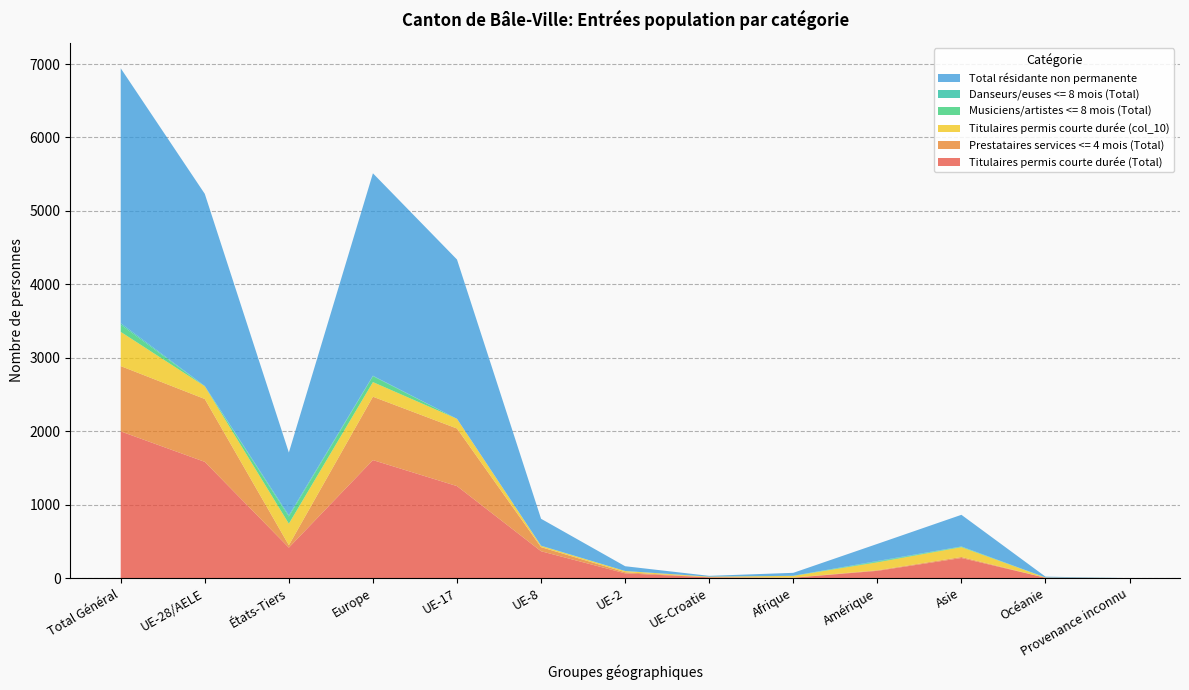

Reading right to left, extract all data points from this chart.

Titulaires permis courte durée (Total): 0	5	274	99	5	11	65	366	1253	1607	415	1583	1998
Prestataires services <= 4 mois (Total): 0	0	14	8	2	1	15	56	784	863	33	856	889
Titulaires permis courte durée (col_10): 0	3	133	108	23	8	16	17	132	199	293	173	466
Musiciens/artistes <= 8 mois (Total): 0	0	6	10	1	0	0	0	0	80	97	0	97
Danseurs/euses <= 8 mois (Total): 0	1	4	8	1	0	1	3	0	7	17	4	21
Total résidante non permanente: 0	11	431	233	40	11	65	366	2169	2756	855	2616	3471